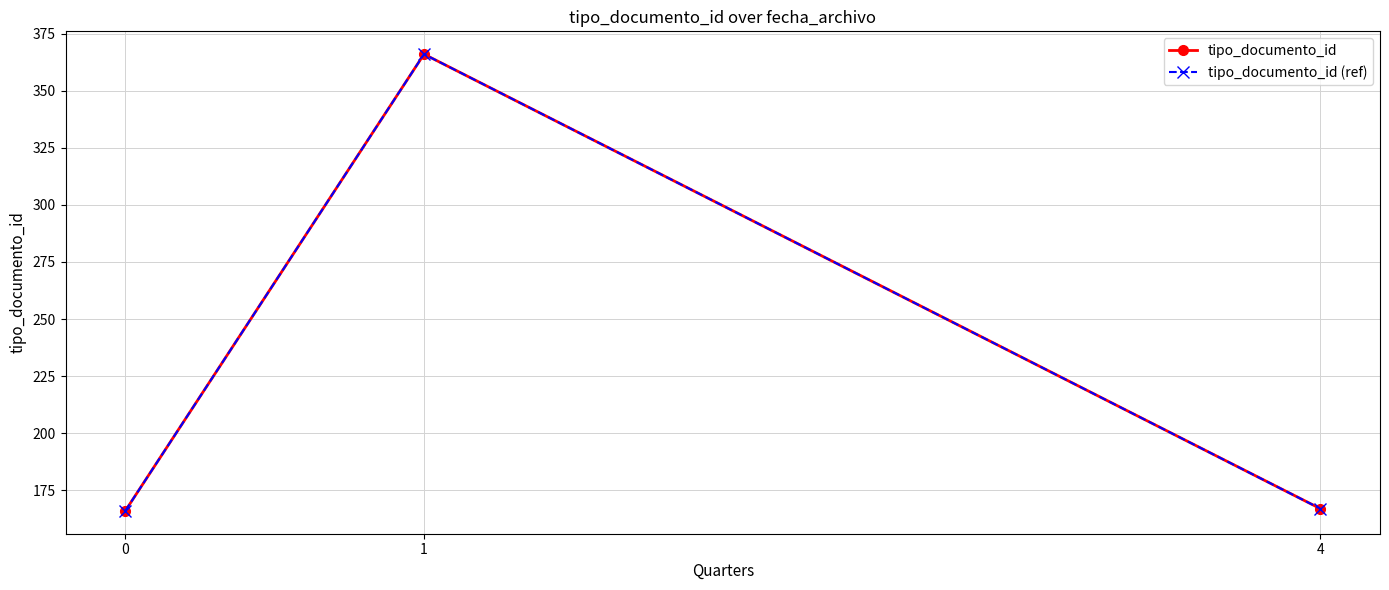

Is this an area chart (filled region under the line)?

No